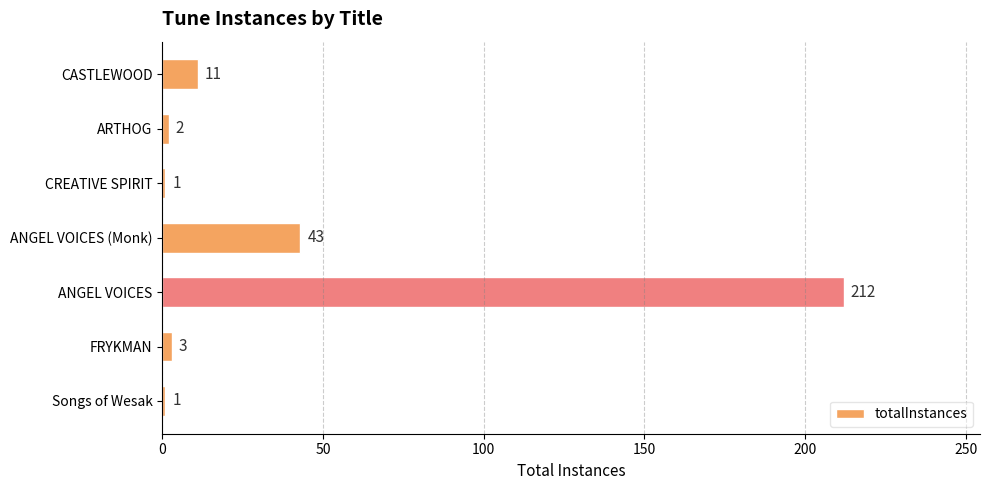

Reading top to bottom, list all the values displayed in this chart.

11	2	1	43	212	3	1